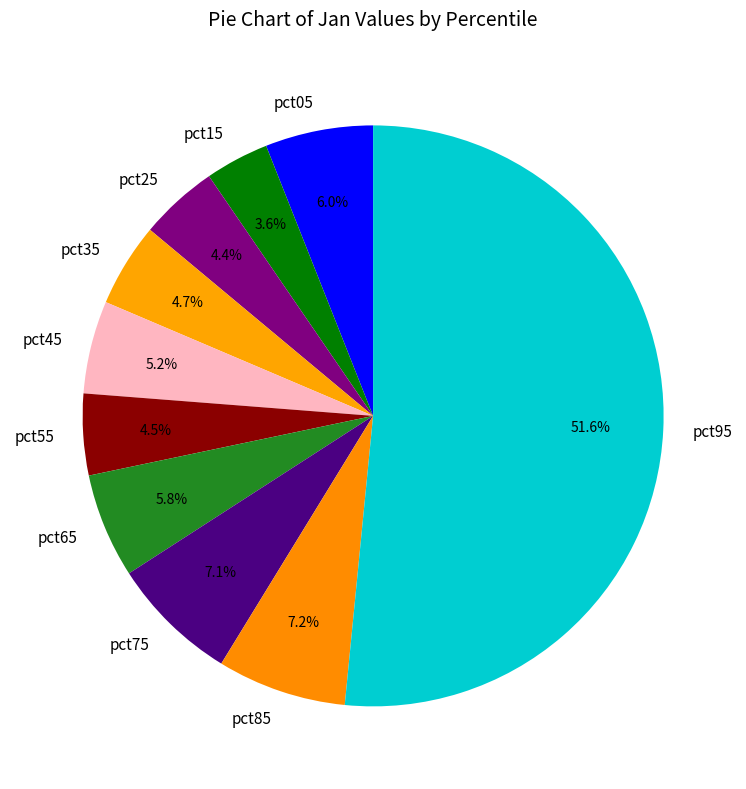

To the nearest percent, what portion does pct85 represent?

7%